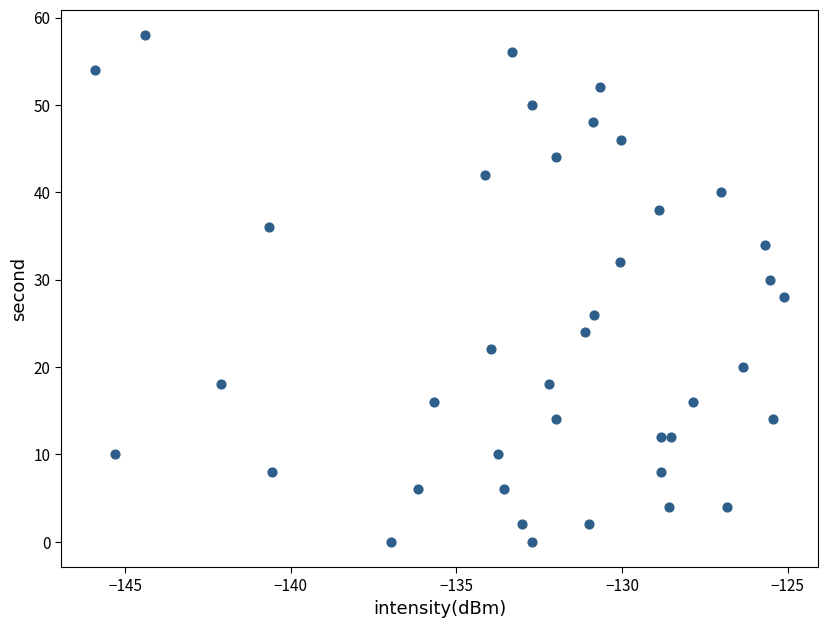

What is the range of Y values (max minus min)?

58